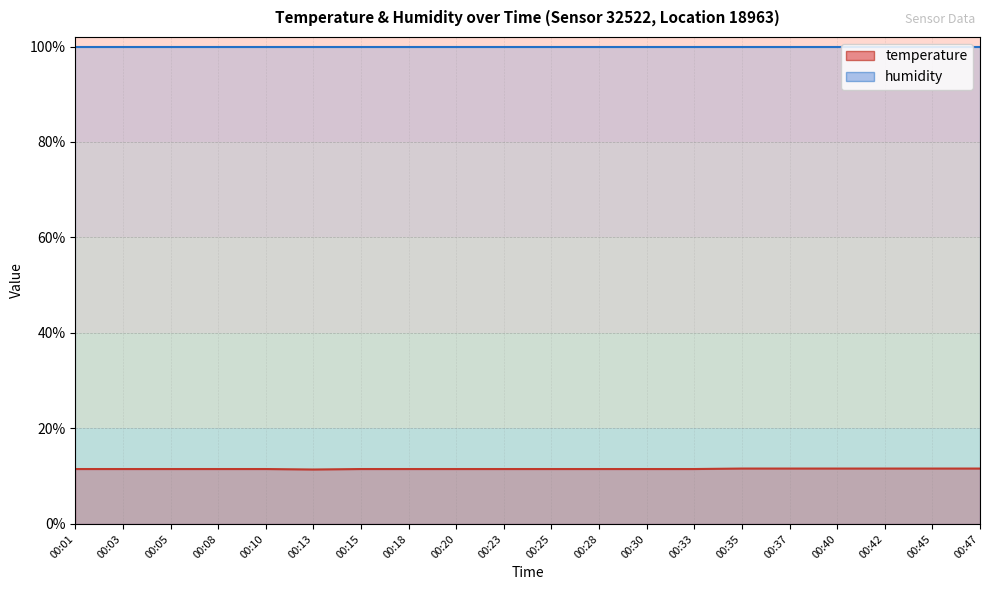

Which label corresponds to the smallest value in the chart?

00:13